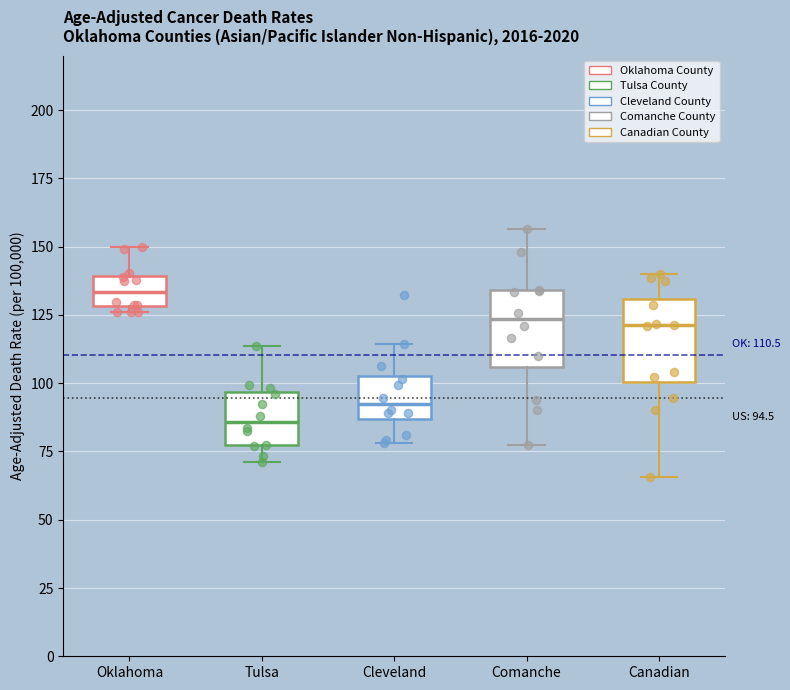

Which box's median line is the highest?

Oklahoma